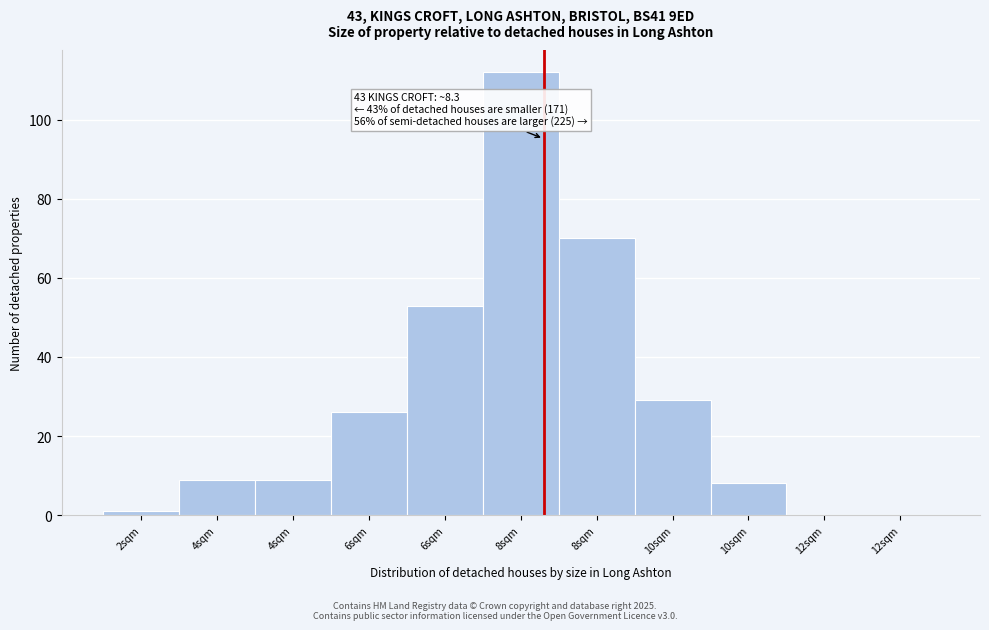

How many distinct data groups are displayed?

1